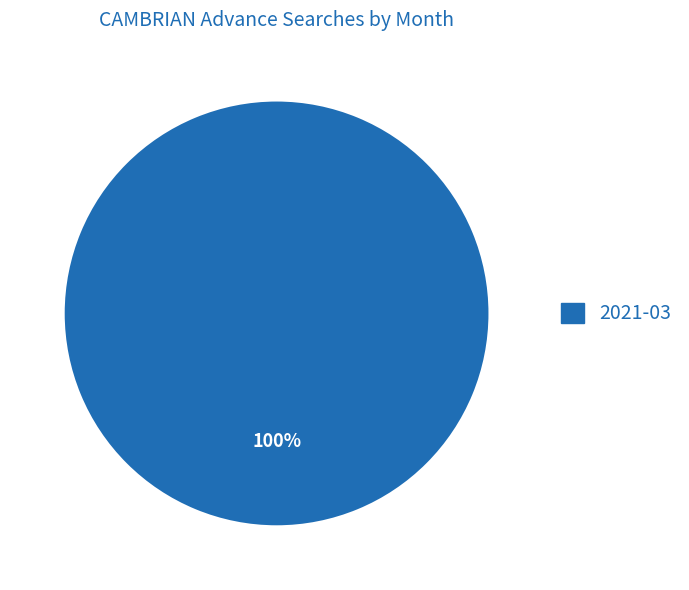

Is there any slice that represents more than half of the pie?

Yes